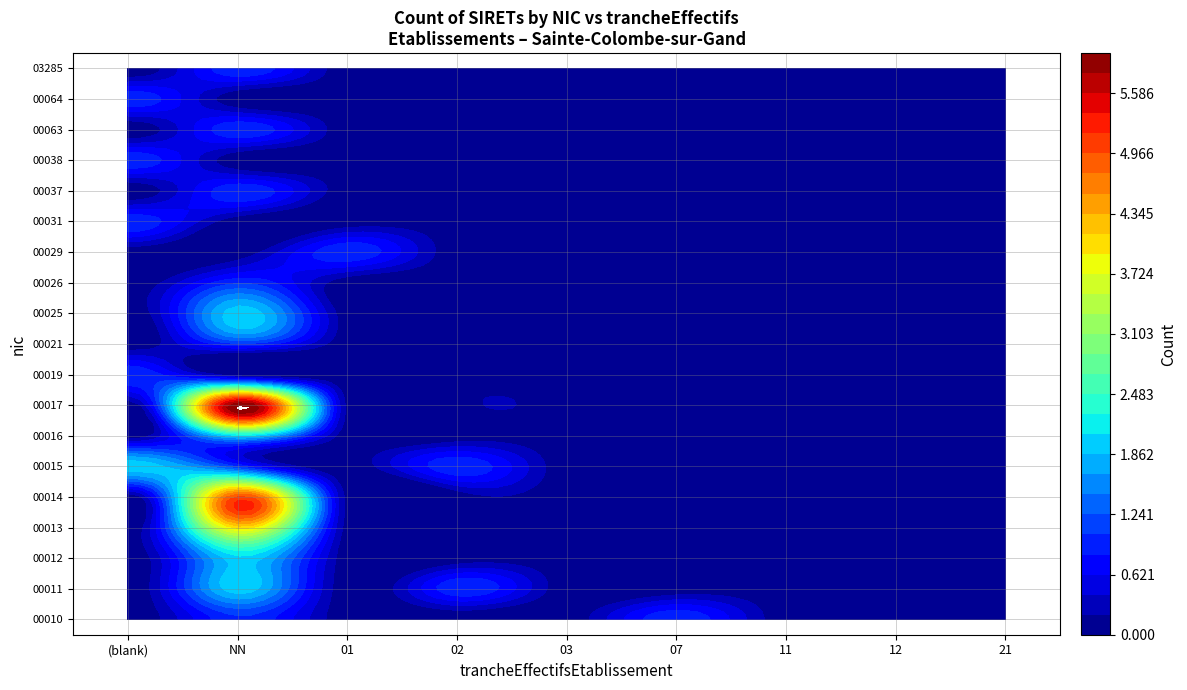

At which category does the chart reach its peak across all series?

NN